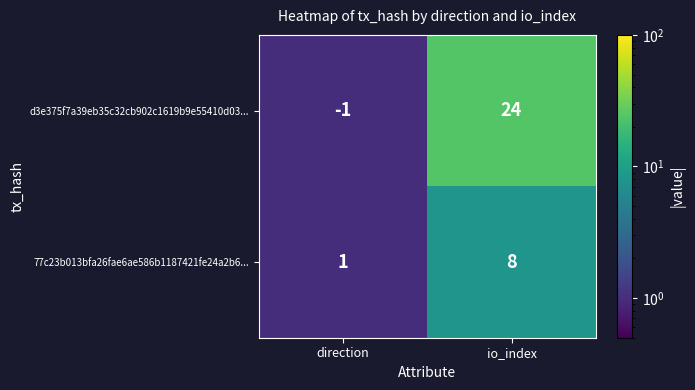

What is the smallest value displayed?

-1